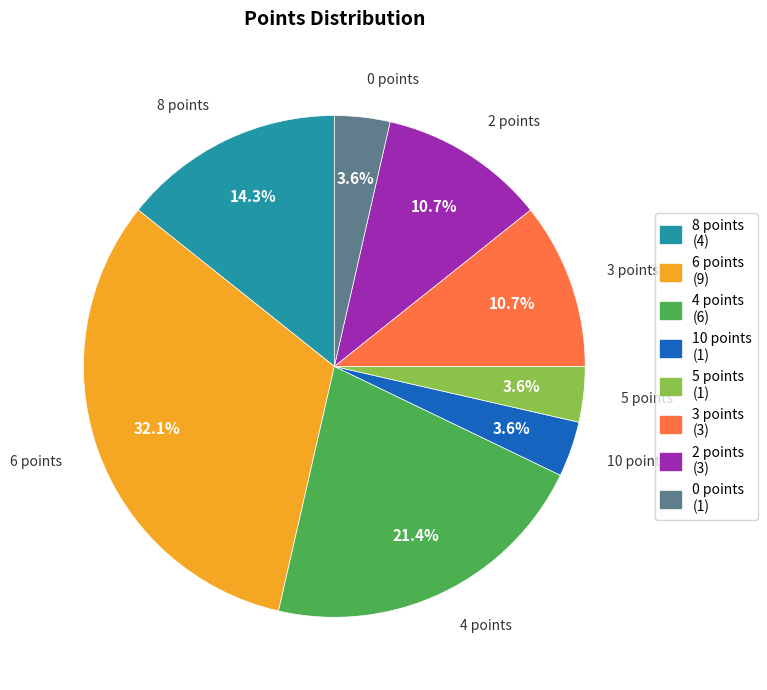

Between 6 points and 2 points, which is larger?

6 points